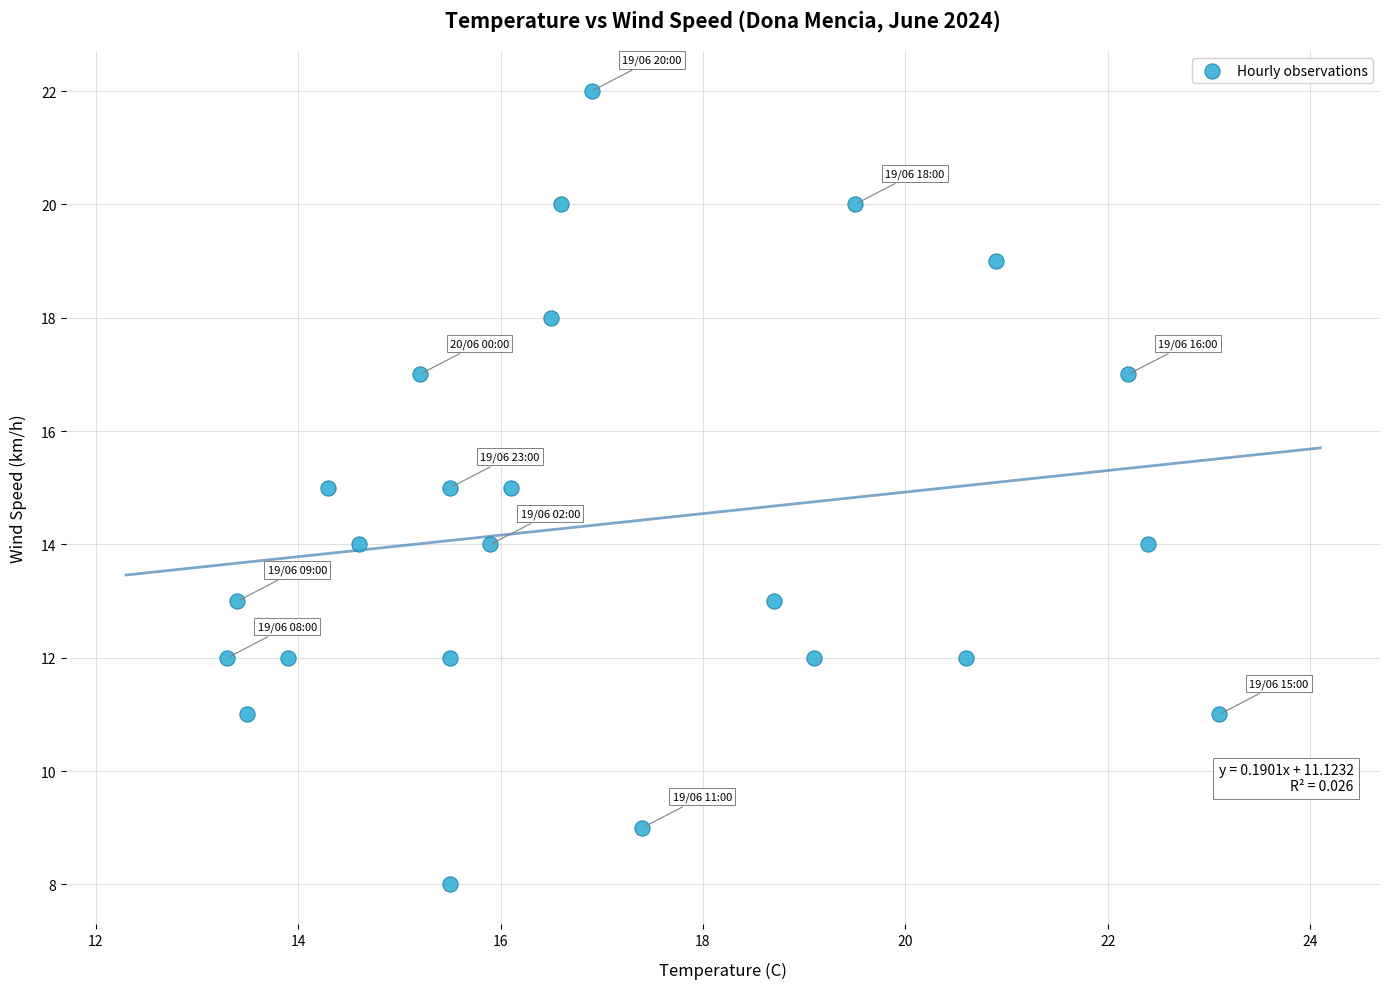

What is the range of Y values (max minus min)?

14